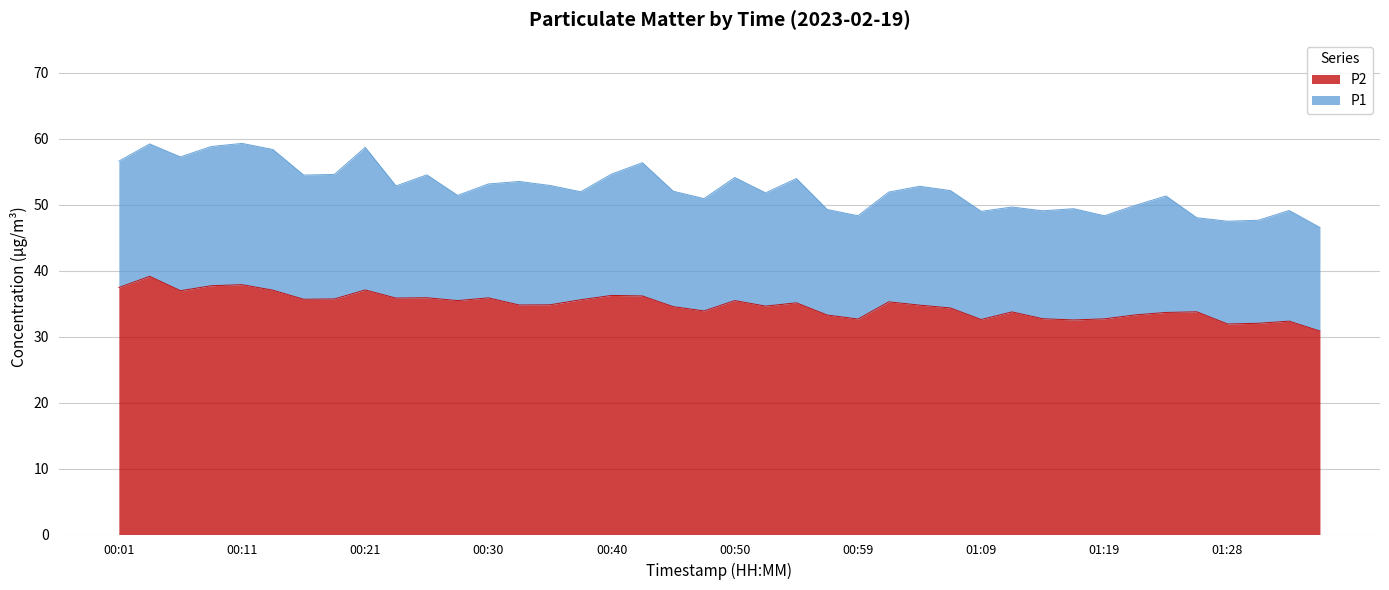

Reading left to right, what are all the values shown in this chart?

P1: 56.6	59.2	57.2	58.8	59.3	58.4	54.5	54.6	58.7	52.9	54.5	51.4	53.1	53.5	52.9	52.0	54.6	56.4	52.0	50.9	54.1	51.8	54.0	49.3	48.3	51.9	52.8	52.1	49.0	49.6	49.1	49.4	48.3	49.9	51.3	48.0	47.5	47.6	49.1	46.5
P2: 37.5	39.1	37.0	37.7	37.9	37.0	35.7	35.7	37.1	35.9	35.9	35.5	35.9	34.8	34.8	35.6	36.2	36.2	34.5	33.9	35.5	34.6	35.1	33.3	32.7	35.3	34.8	34.4	32.6	33.8	32.7	32.5	32.7	33.3	33.7	33.8	31.9	32.0	32.4	30.9